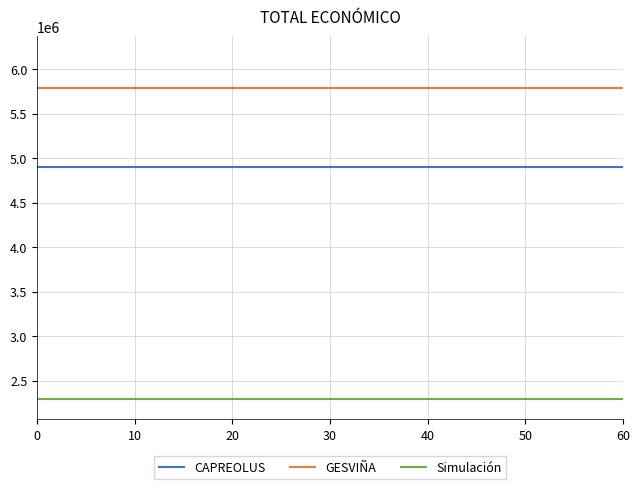

Reading right to left, list all the values displayed in this chart.

CAPREOLUS: 4902645	4902645	4902645	4902645	4902645	4902645	4902645
GESVIÑA: 5792221	5792221	5792221	5792221	5792221	5792221	5792221
Simulación: 2296067	2296067	2296067	2296067	2296067	2296067	2296067